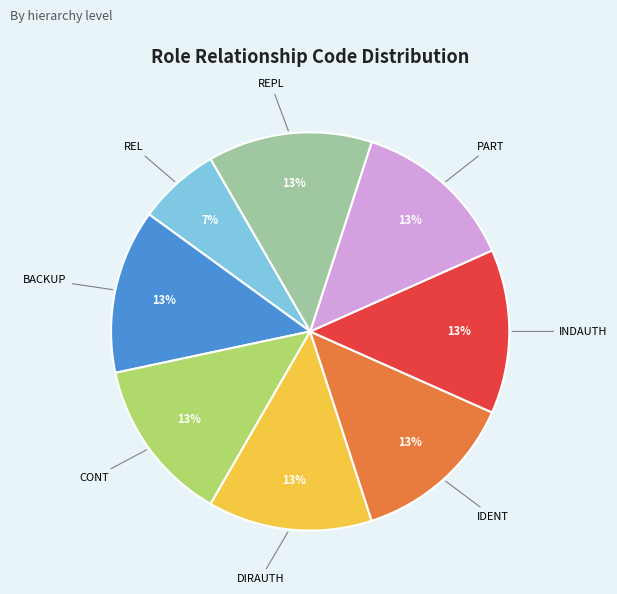

What is the ratio of the value at PART to the value at REPL?

1.0